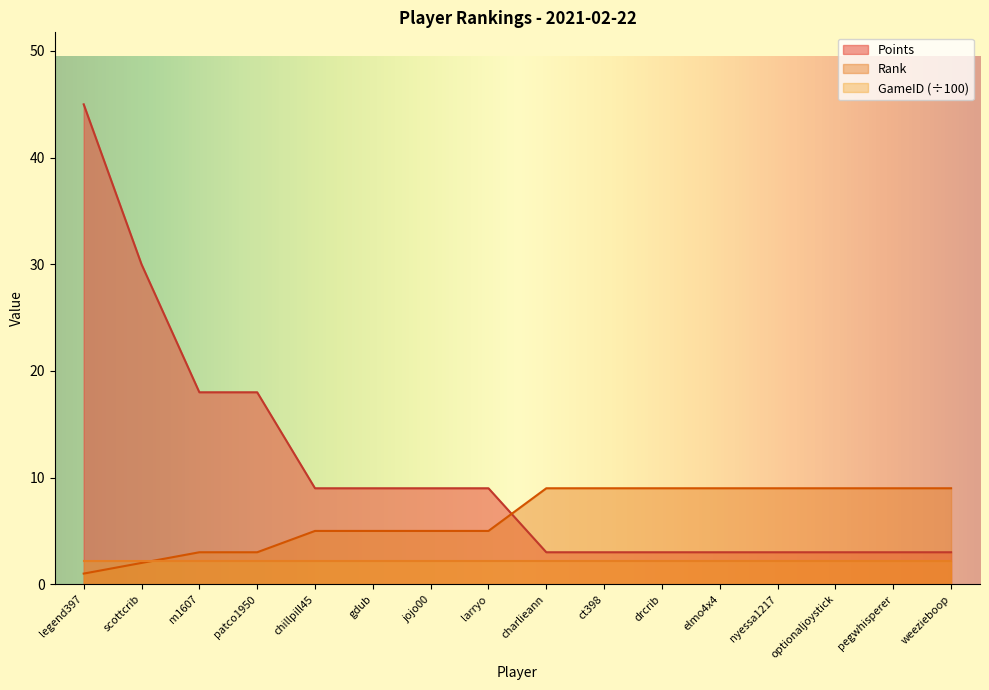

True or false: Rank and Points cross at least once.

True